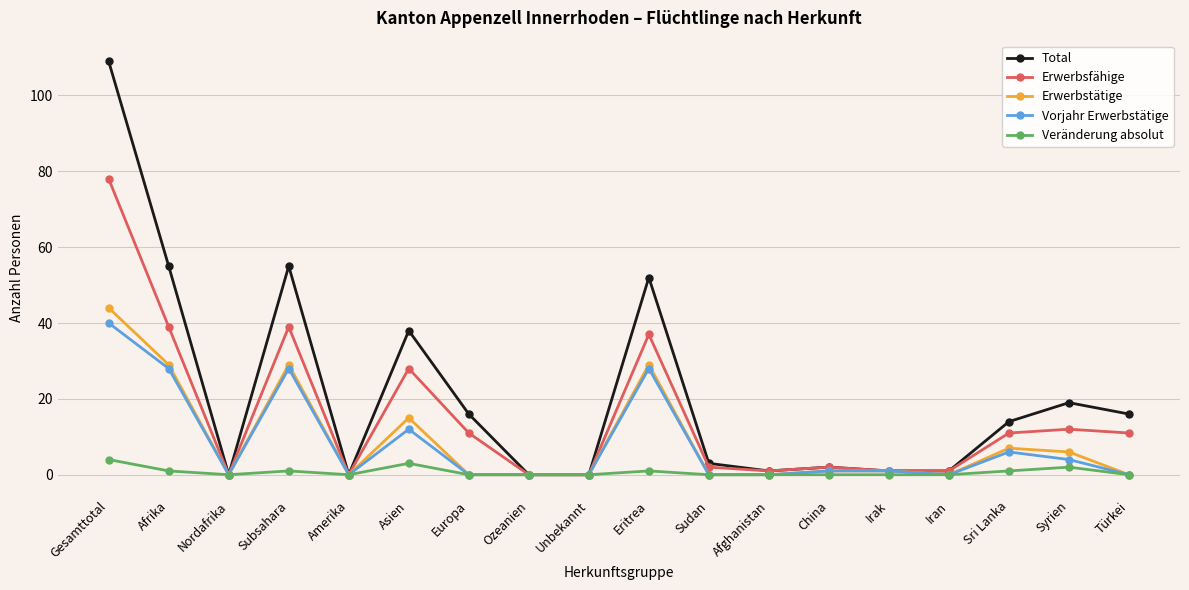

What is the difference between the maximum and second lowest values in the Erwerbsfähige series?

78